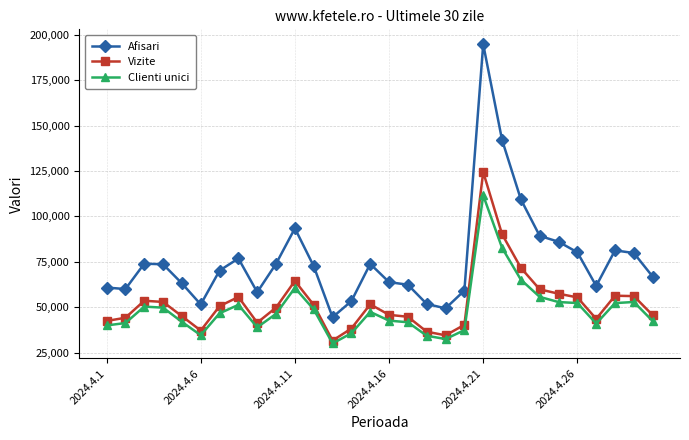

Which series has the largest range (max minus min)?

Afisari